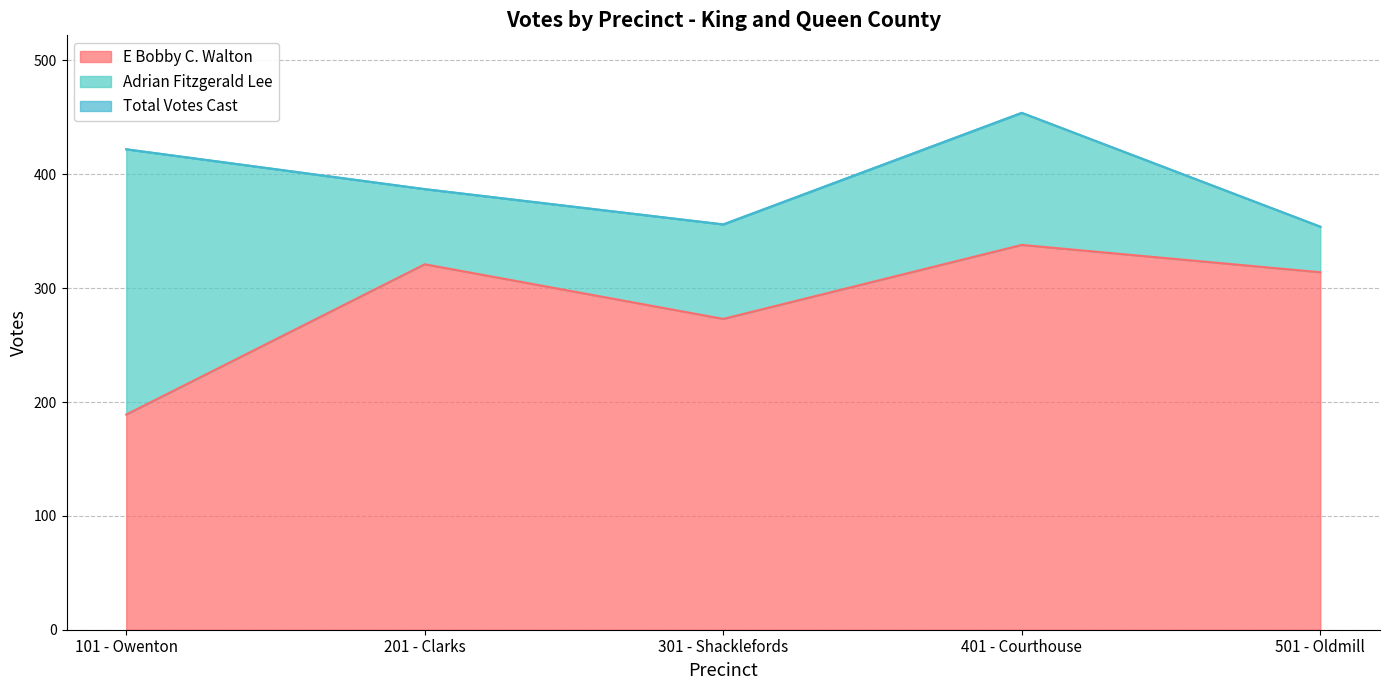

Read the Total Votes Cast value at 501 - Oldmill.

354